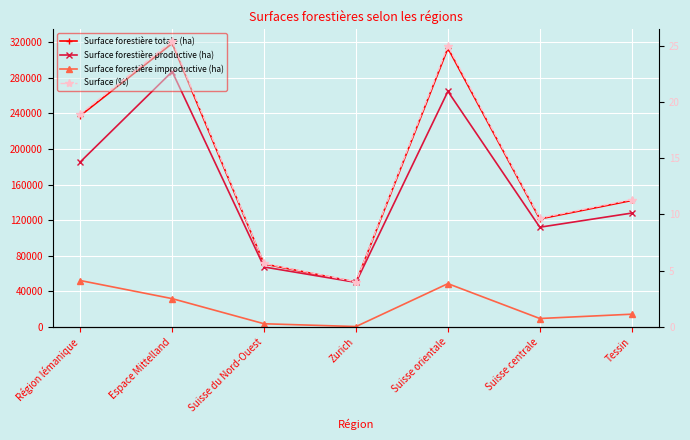

What is the maximum value for Surface (%)?

25.4